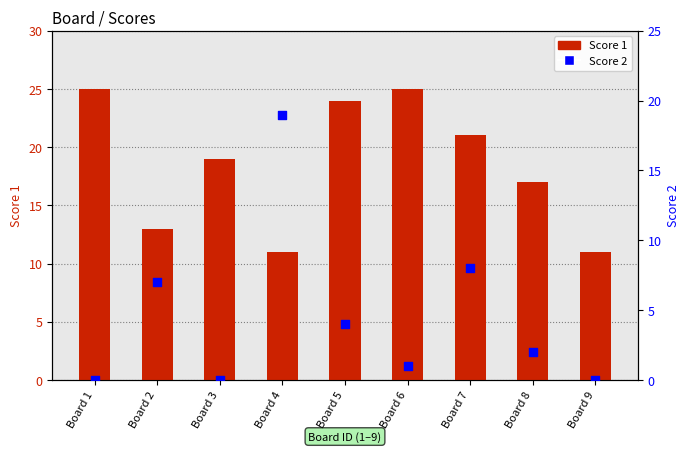

At which category is the sum across all series the highest?

Board 4